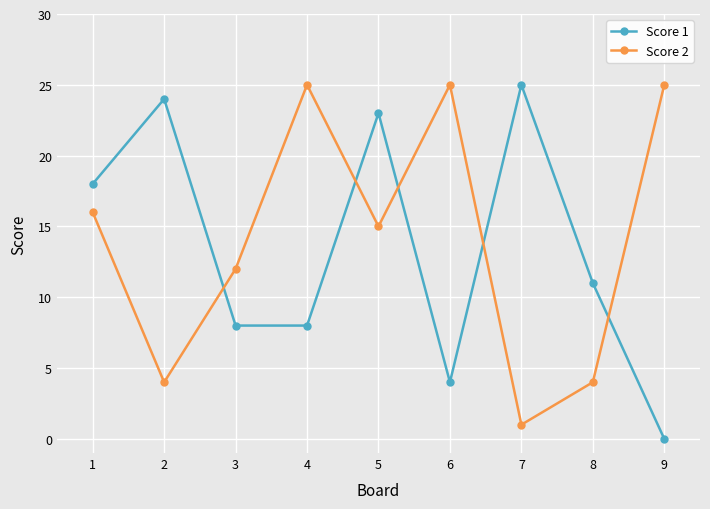

Reading right to left, transcribe all the data shown in this chart.

Score 1: 9=0	8=11	7=25	6=4	5=23	4=8	3=8	2=24	1=18
Score 2: 9=25	8=4	7=1	6=25	5=15	4=25	3=12	2=4	1=16